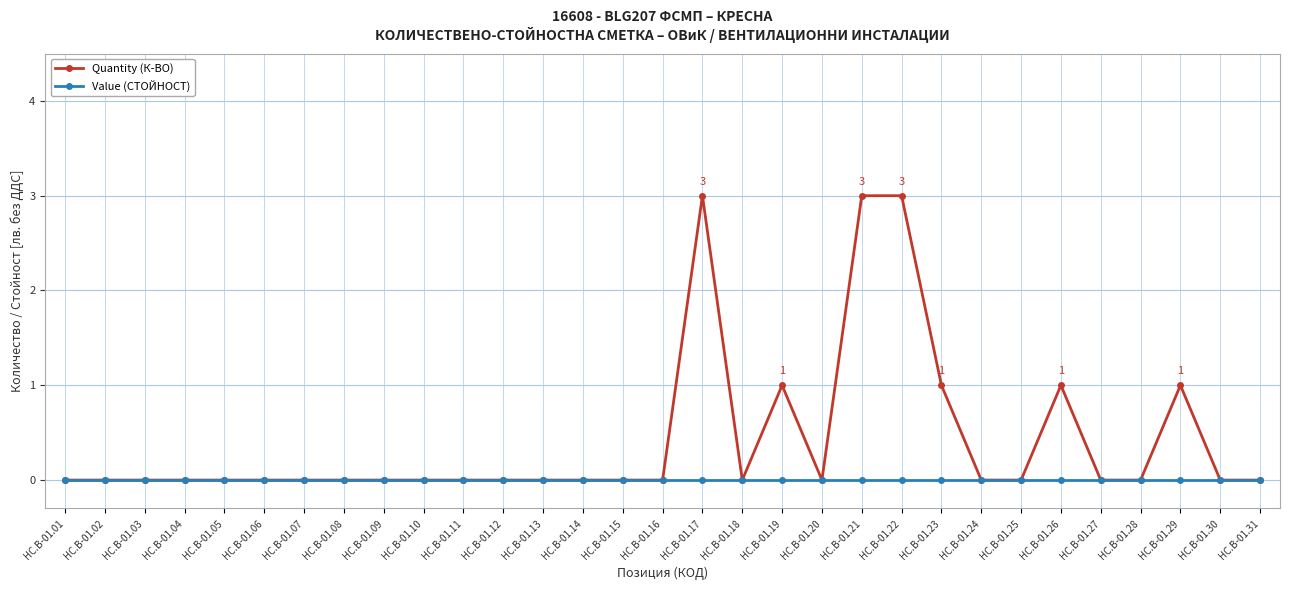

True or false: Quantity (К-ВО) has a value of 1 at HC.B-01.20.

False